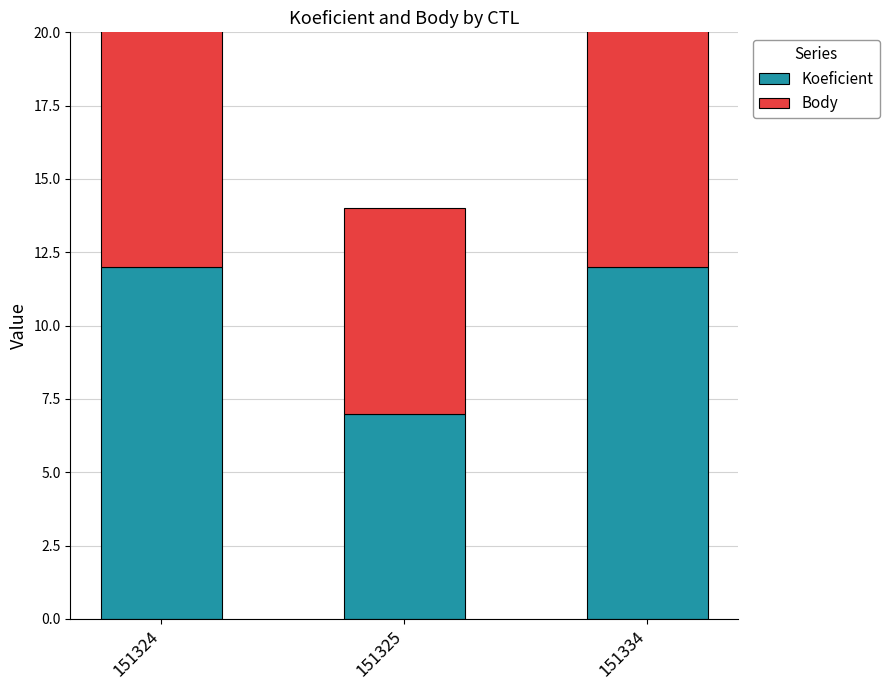

At 151334, list the series in order from smallest to largest.

Koeficient, Body